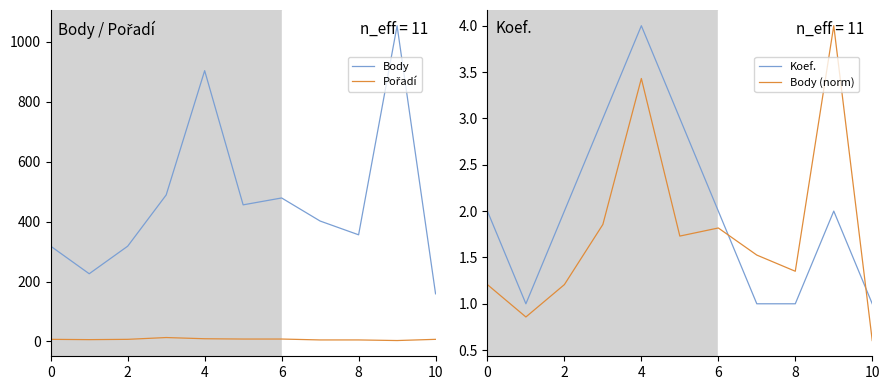

What is the sum of all Body values?

5161